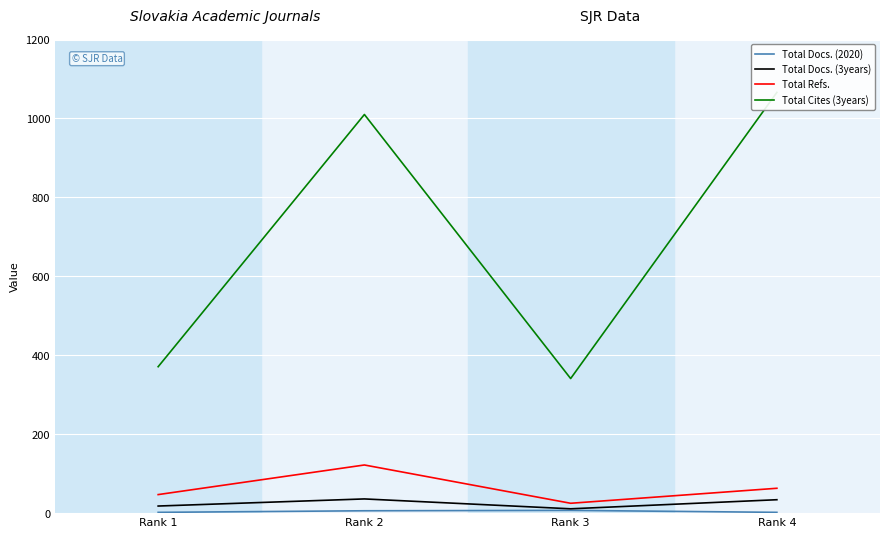

True or false: Total Docs. (2020) has a value of 1 at Rank 4.

False